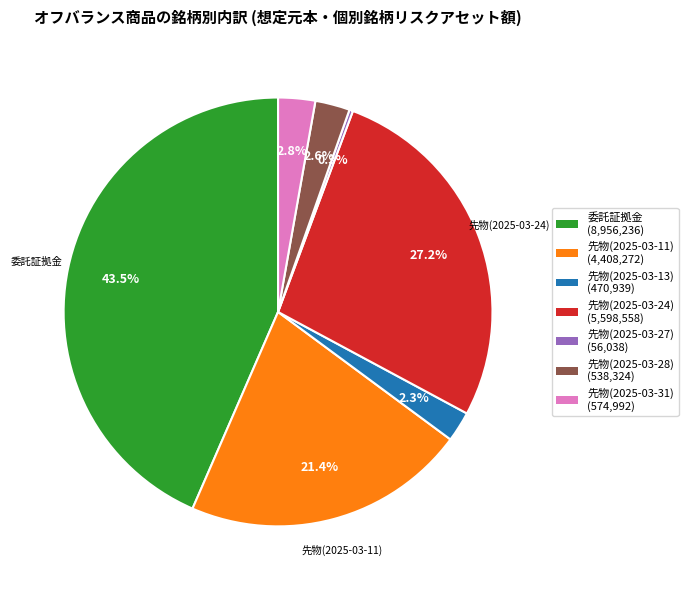

Does any single category account for the majority?

No